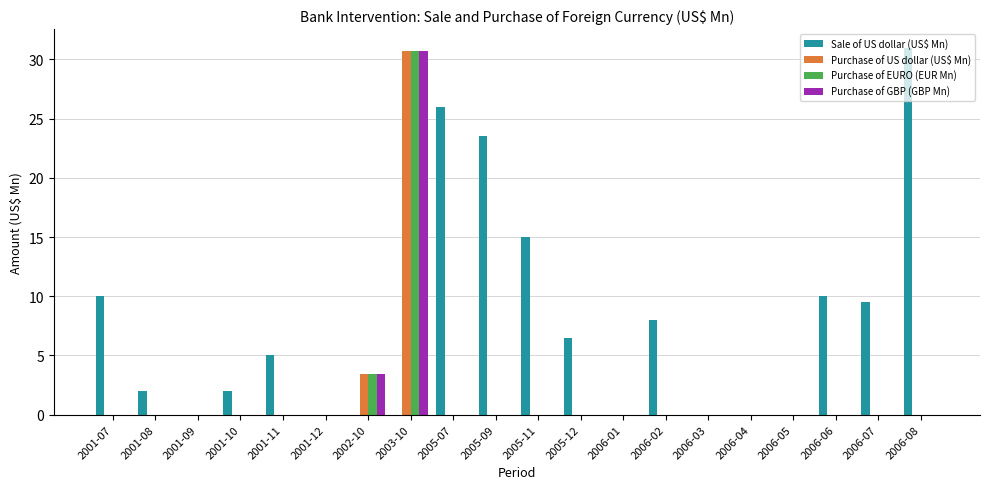

What is the sum of all Purchase of GBP (GBP Mn) values?

34.1